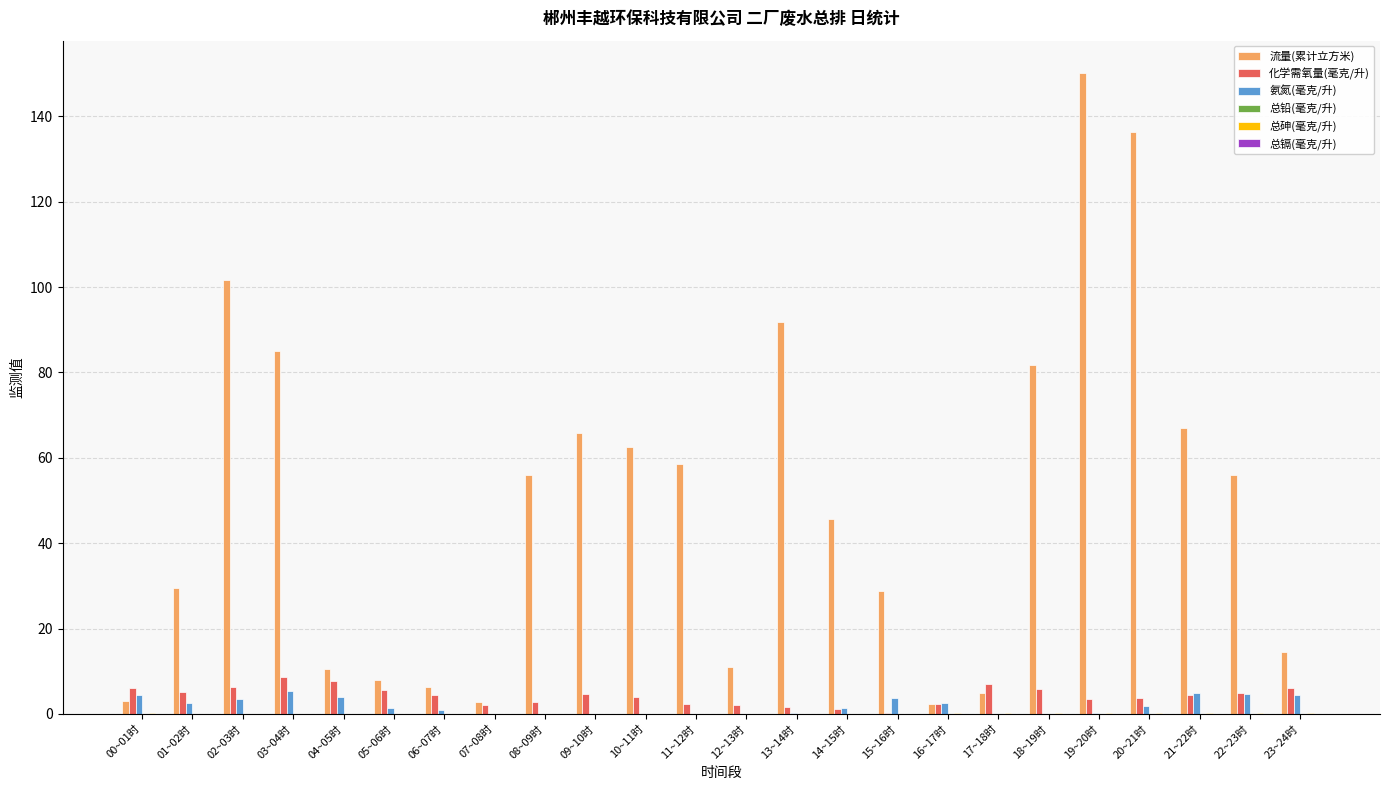

What is the highest value of the 流量(累计立方米) series?

150.2